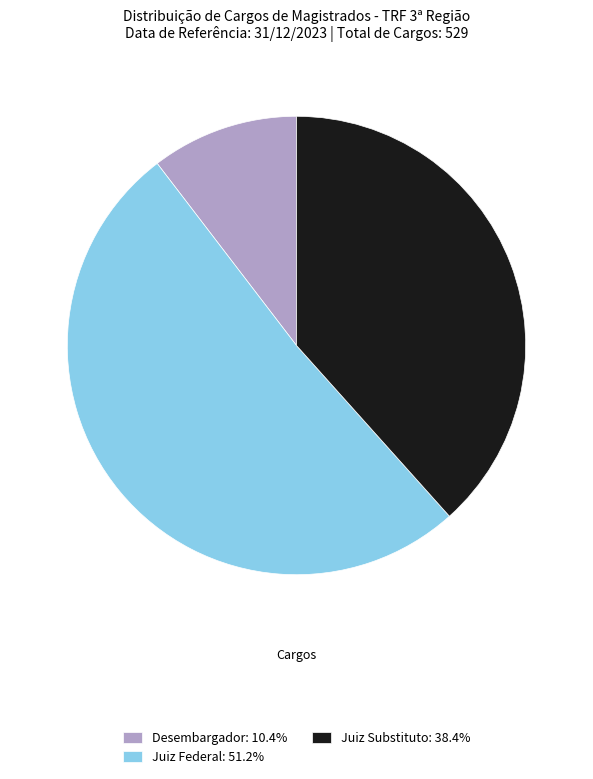

Is it true that Juiz Substituto is 45% of the pie?

False